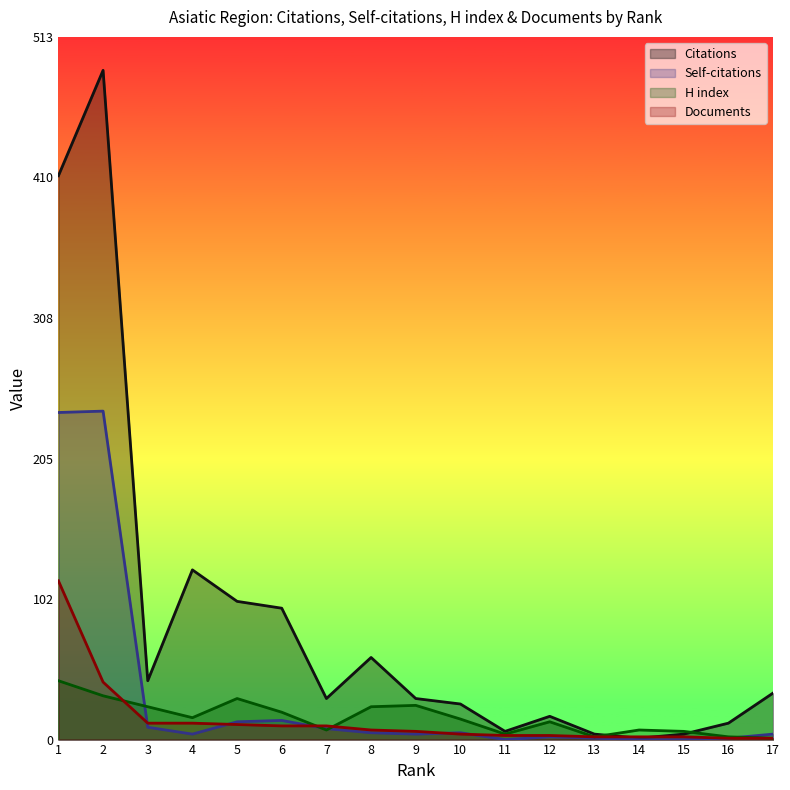

What is the difference between the highest and lowest values at 10?

22